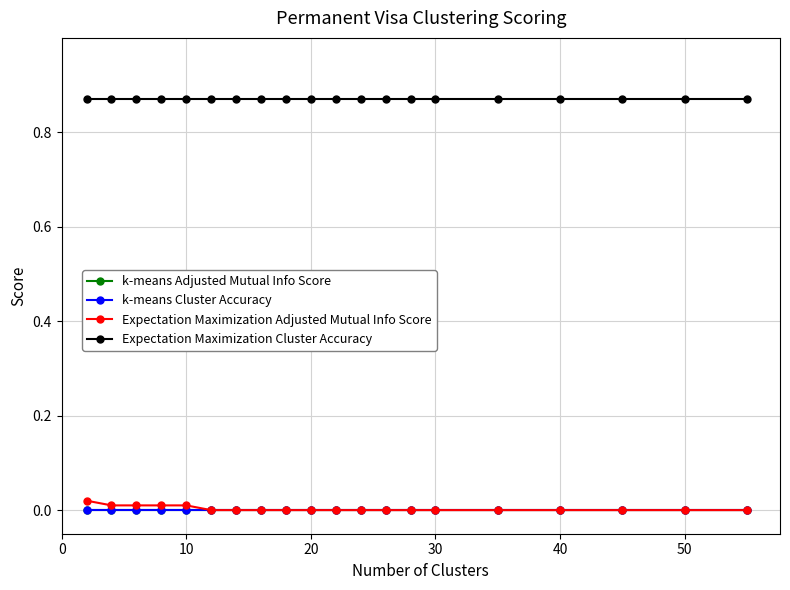

Is this an area chart (filled region under the line)?

No